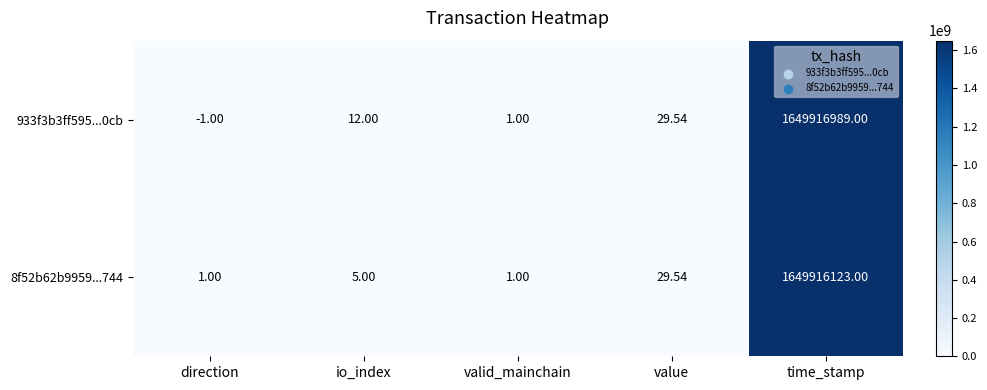

Where is 933f3b3ff595...0cb nearest to the value 824958494?

value